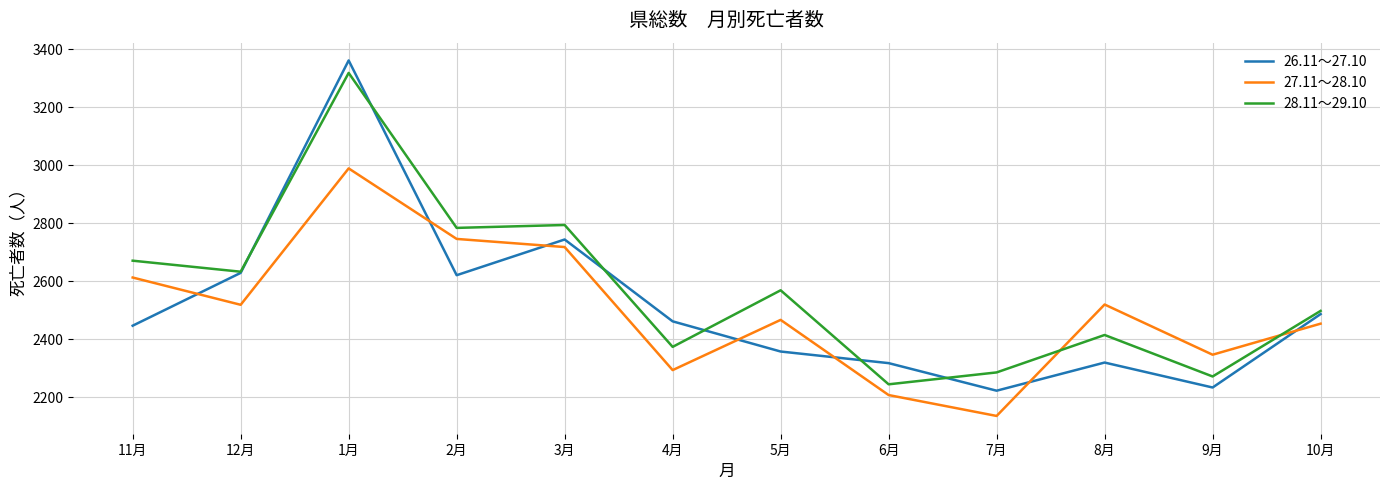

What value does the 27.11～28.10 series have at 6月, to the nearest 100?

2200